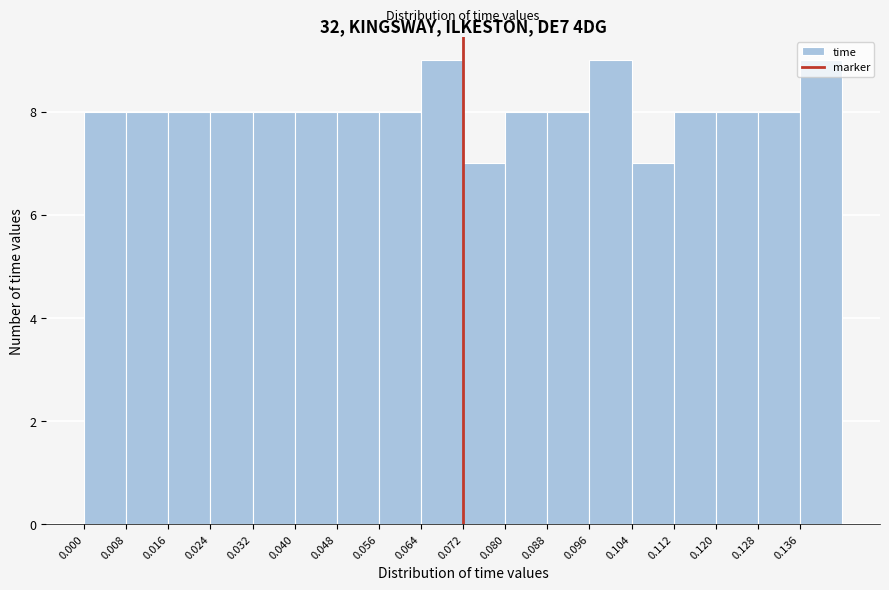

Reading left to right, transcribe this chart: for each bar, give the range it covers on the x-axis and its height. The values are not printed on the chart, so give them approximately, as read against the axis.

0.000 to 0.008: 8
0.008 to 0.016: 8
0.016 to 0.024: 8
0.024 to 0.032: 8
0.032 to 0.040: 8
0.040 to 0.048: 8
0.048 to 0.056: 8
0.056 to 0.064: 8
0.064 to 0.072: 9
0.072 to 0.080: 7
0.080 to 0.088: 8
0.088 to 0.096: 8
0.096 to 0.104: 9
0.104 to 0.112: 7
0.112 to 0.120: 8
0.120 to 0.128: 8
0.128 to 0.136: 8
0.136 to 0.144: 9